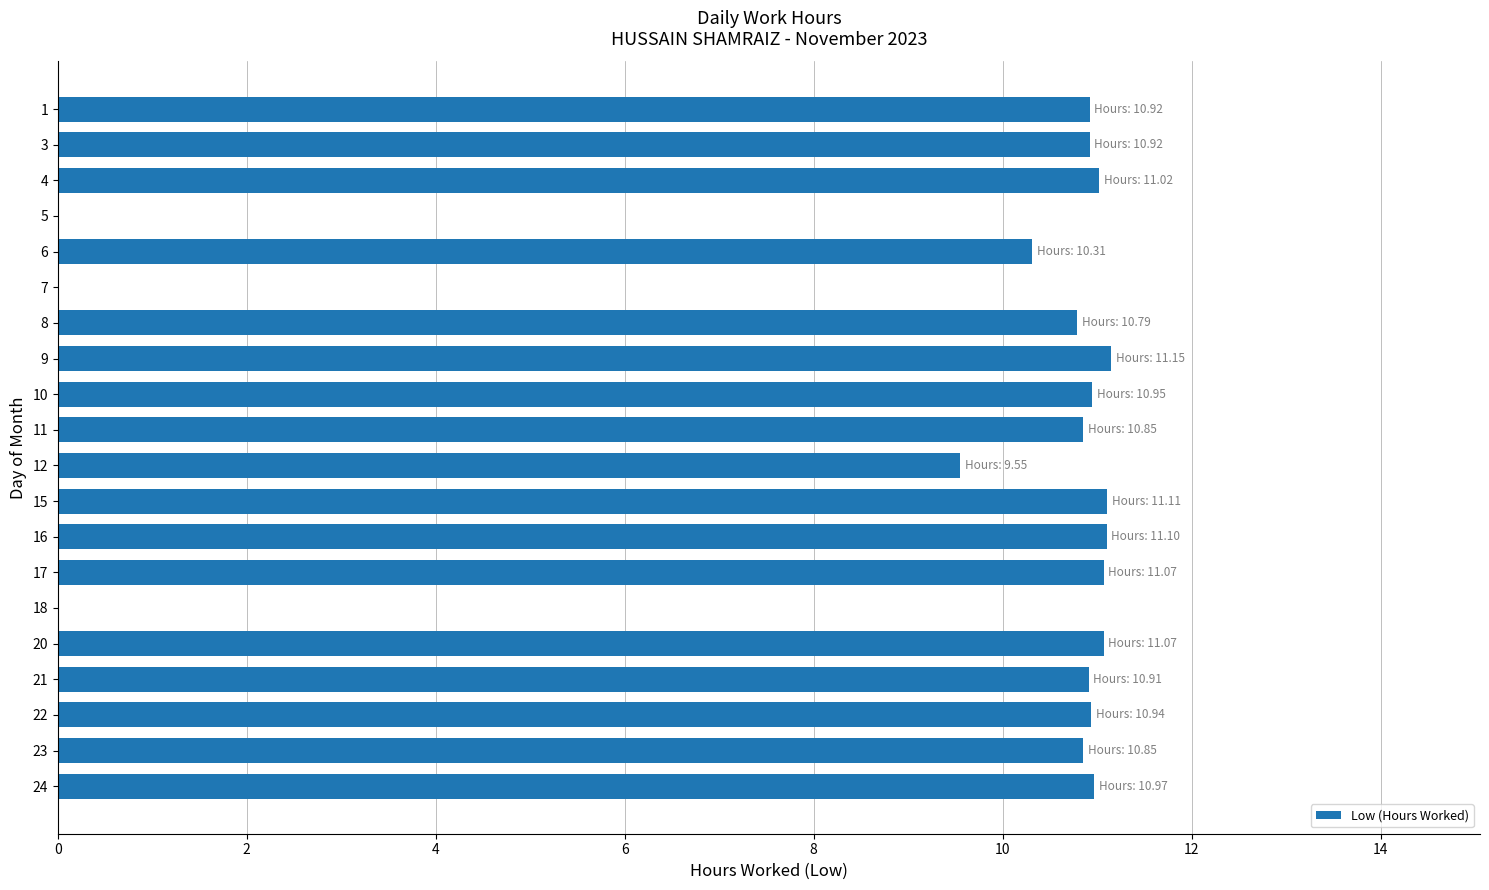

What is the ratio of the value at 11 to the value at 1?

1.0